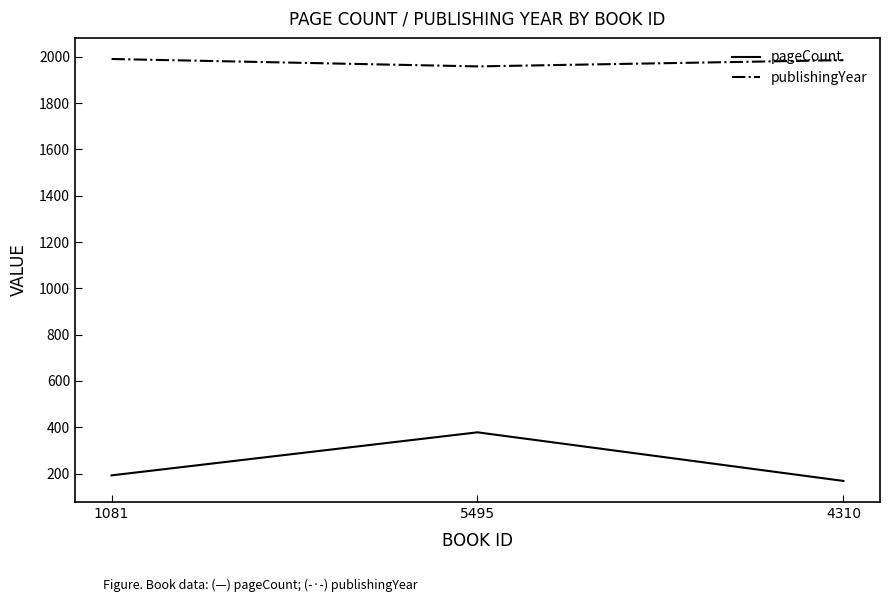

At which label is pageCount closest to 273?

1081